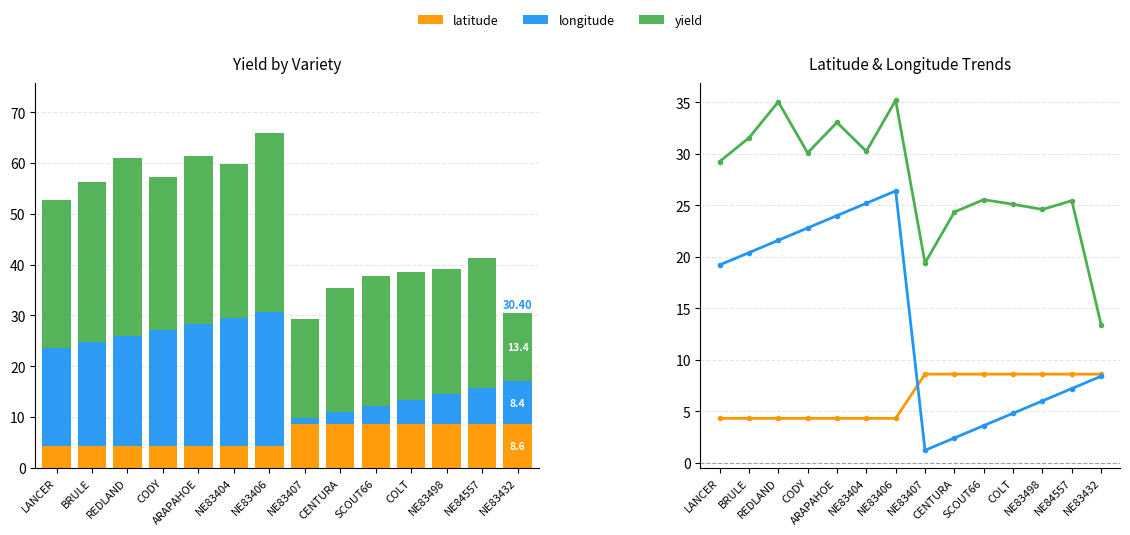

What is the label of the 5th bar from the left?

ARAPAHOE